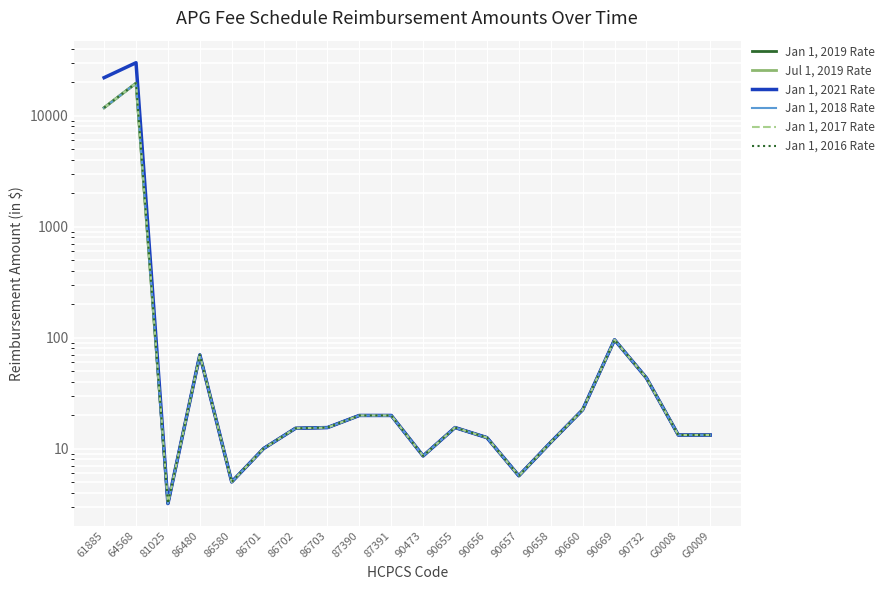

How many data points in Jan 1, 2019 Rate are less than 15?

9